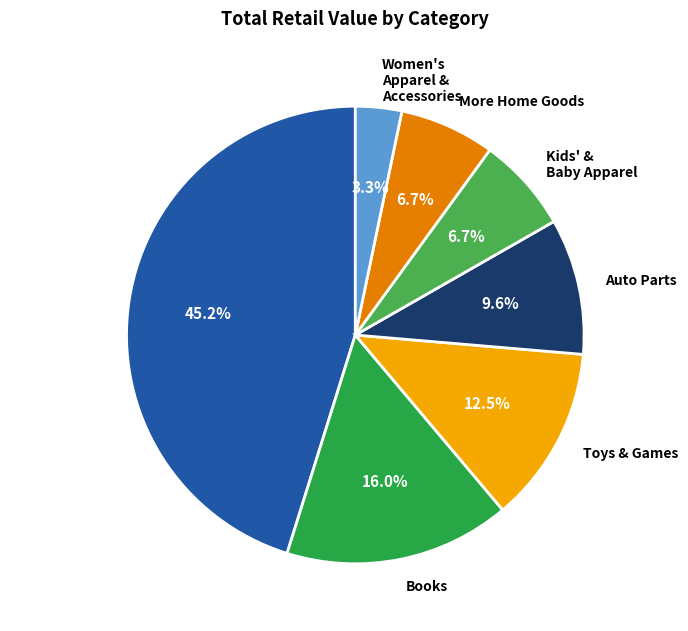

What is the largest slice in the pie chart?

More General Merchandise